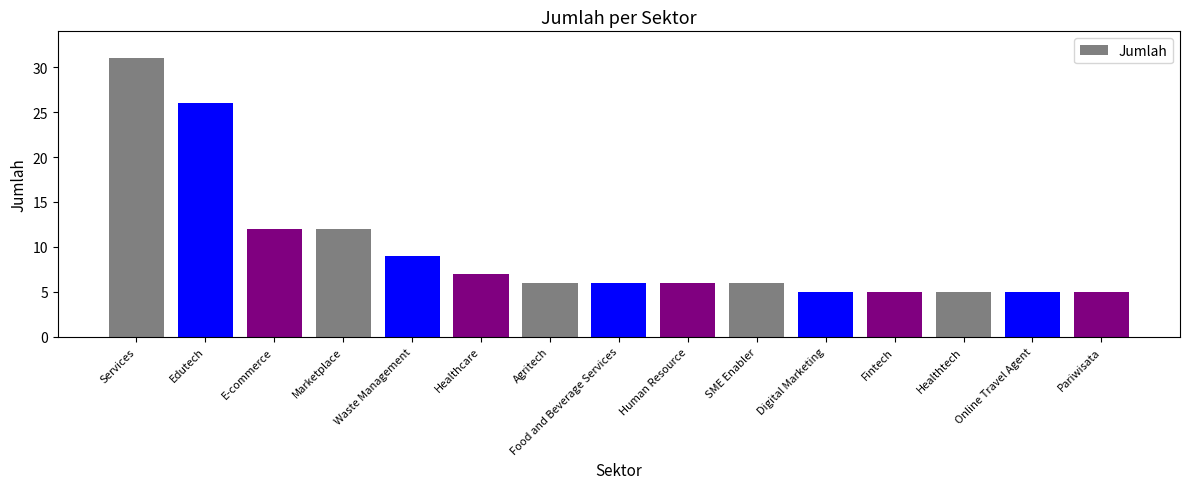

What is the change in value from E-commerce to Pariwisata?

-7